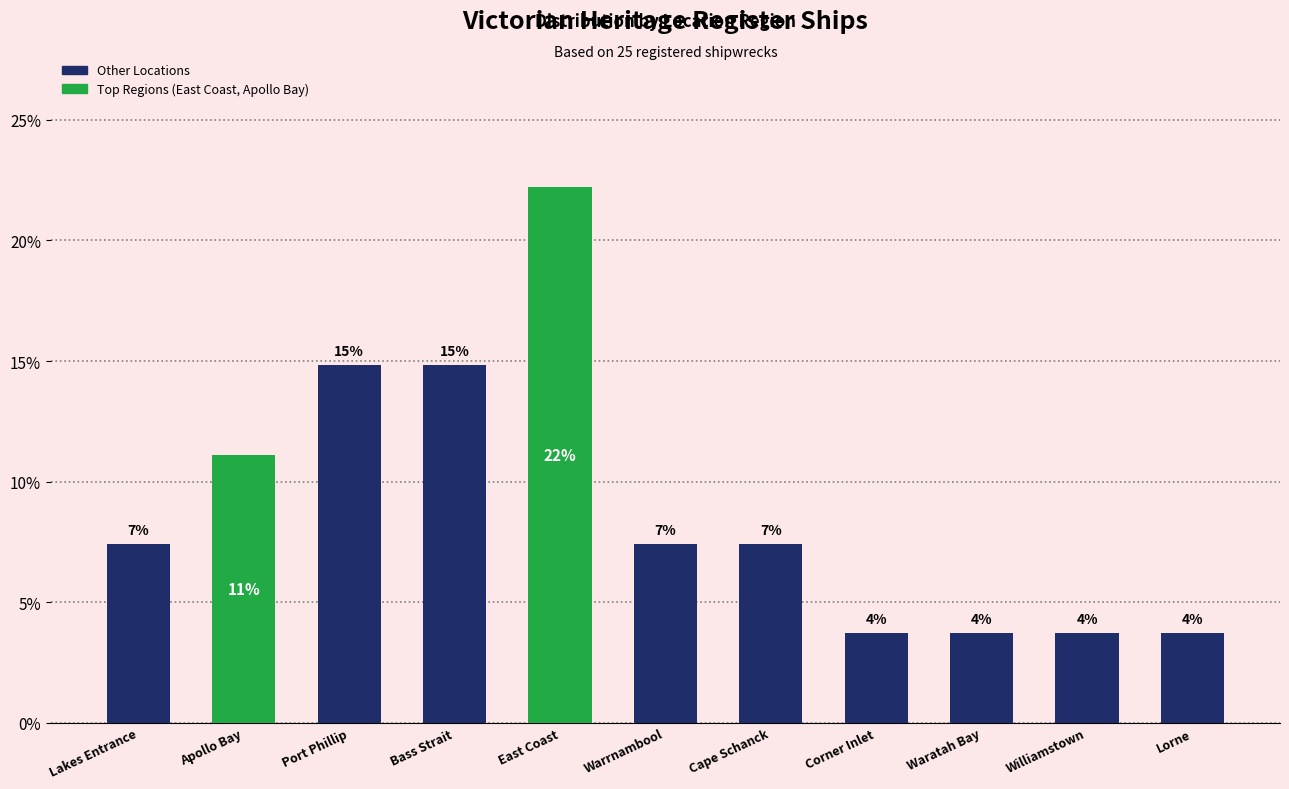

What is the ratio of the value at East Coast to the value at Lakes Entrance?

3.0